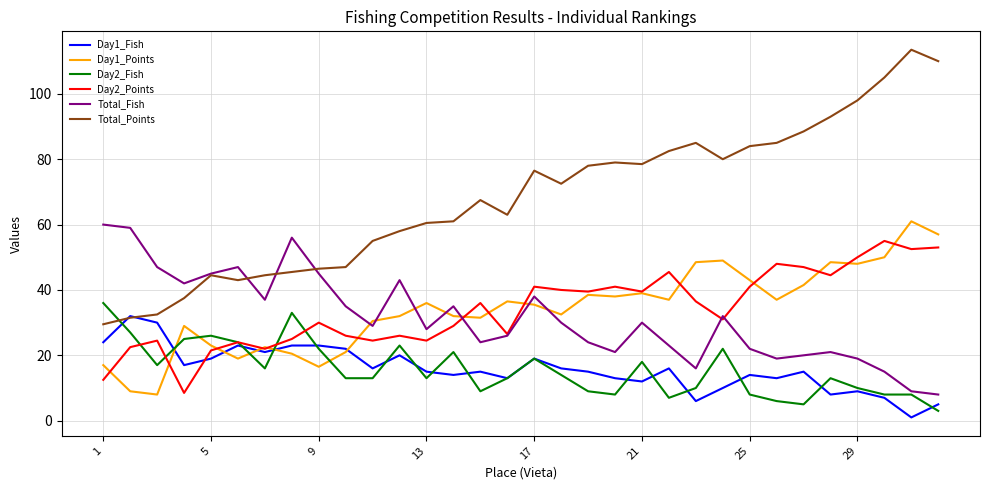

True or false: Total_Points and Day2_Points intersect in this chart.

False